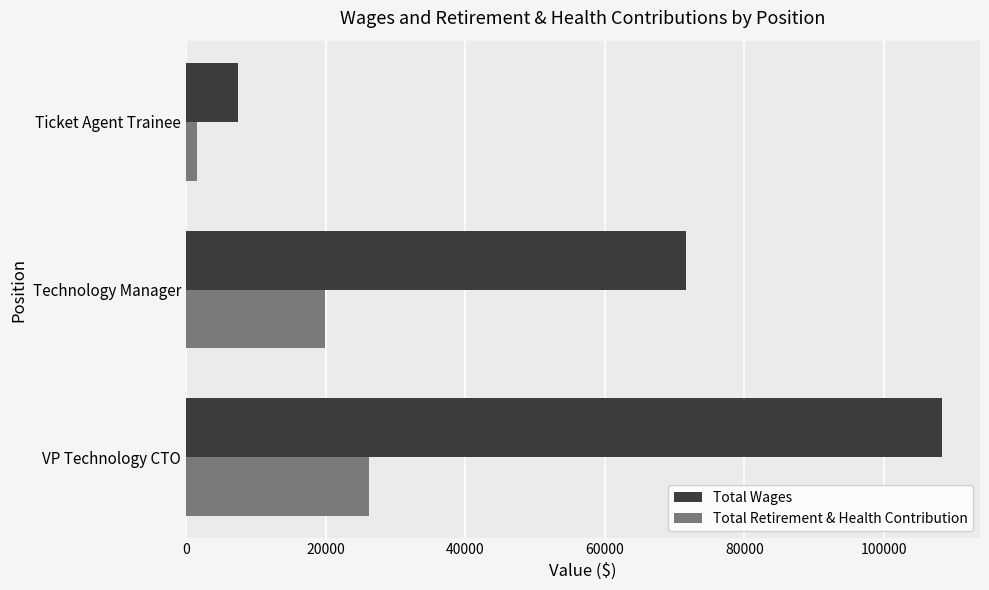

What is the difference between the maximum and minimum values in the Total Retirement & Health Contribution series?

24594